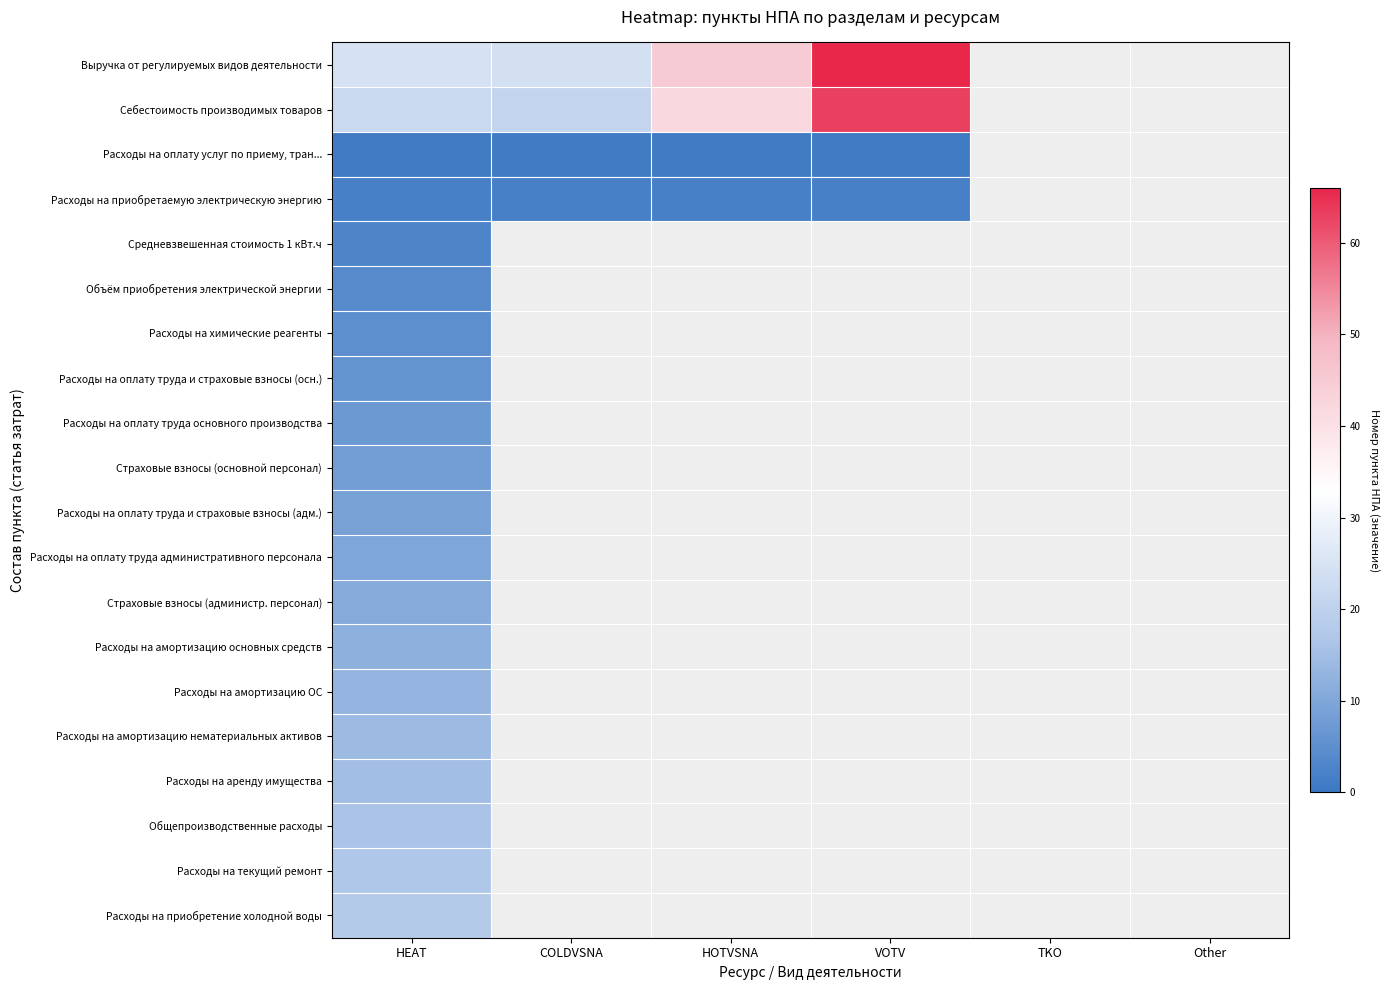

Which category has the highest value across all series?

VOTV